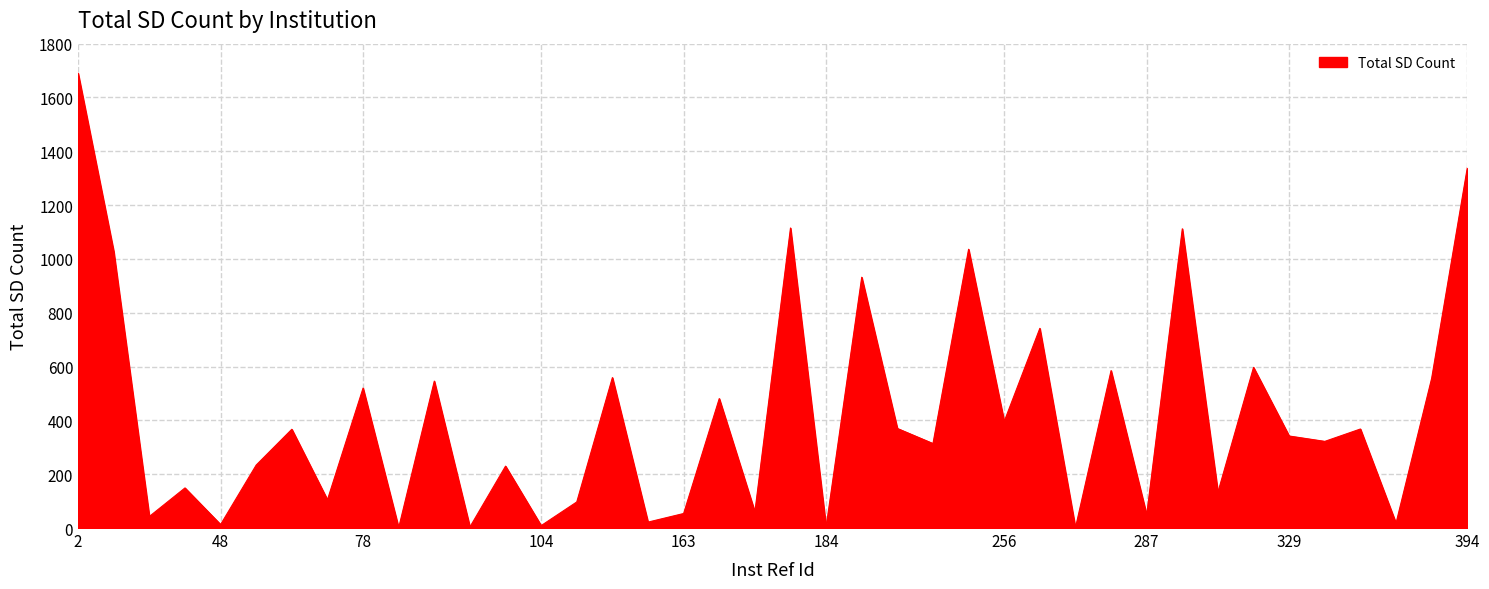

What is the maximum value shown in the chart?

1690